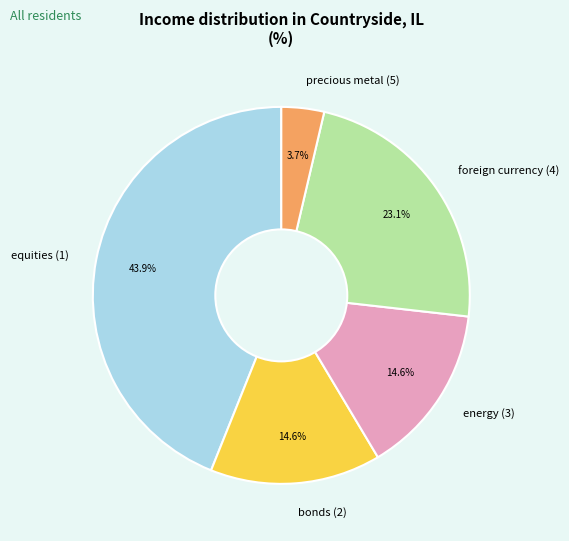

Between equities (1) and precious metal (5), which is larger?

equities (1)